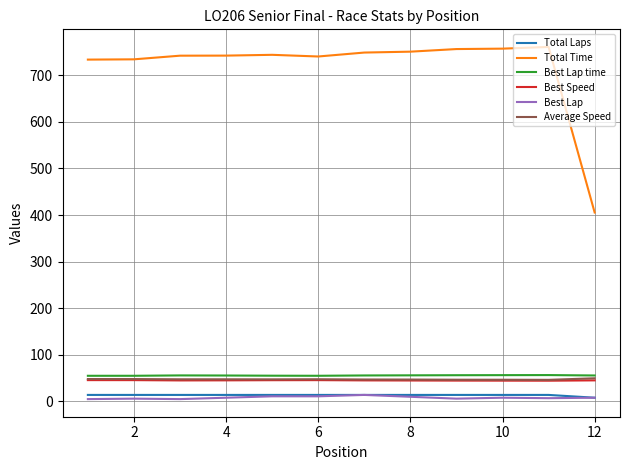

What are all the series names shown in the legend?

Total Laps, Total Time, Best Lap time, Best Speed, Best Lap, Average Speed